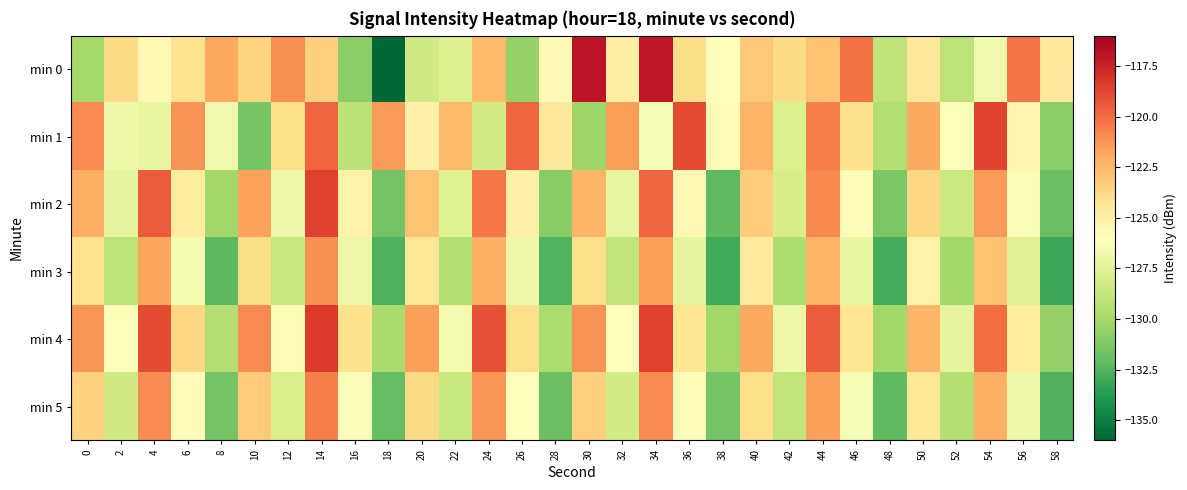

Rank the series at 12 from lowest to highest value.

min 3, min 5, min 2, min 4, min 1, min 0